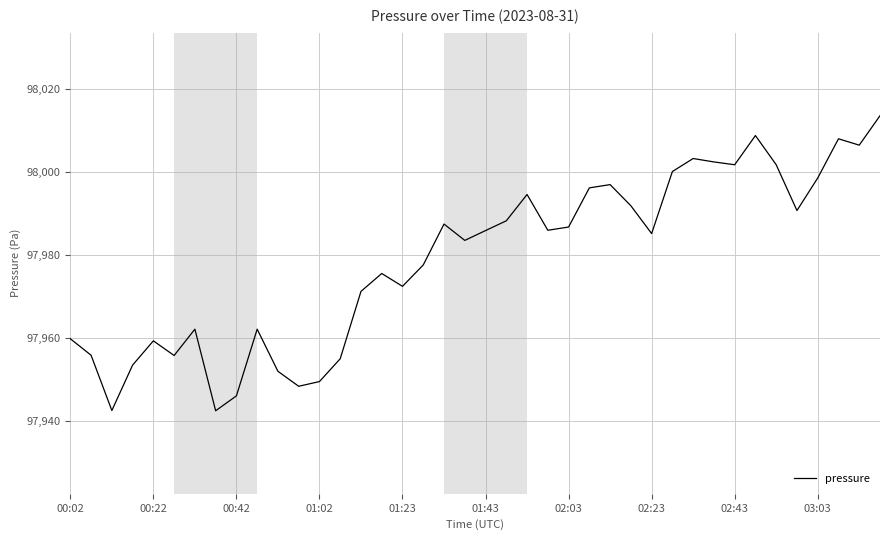

How many lines are shown in the chart?

1